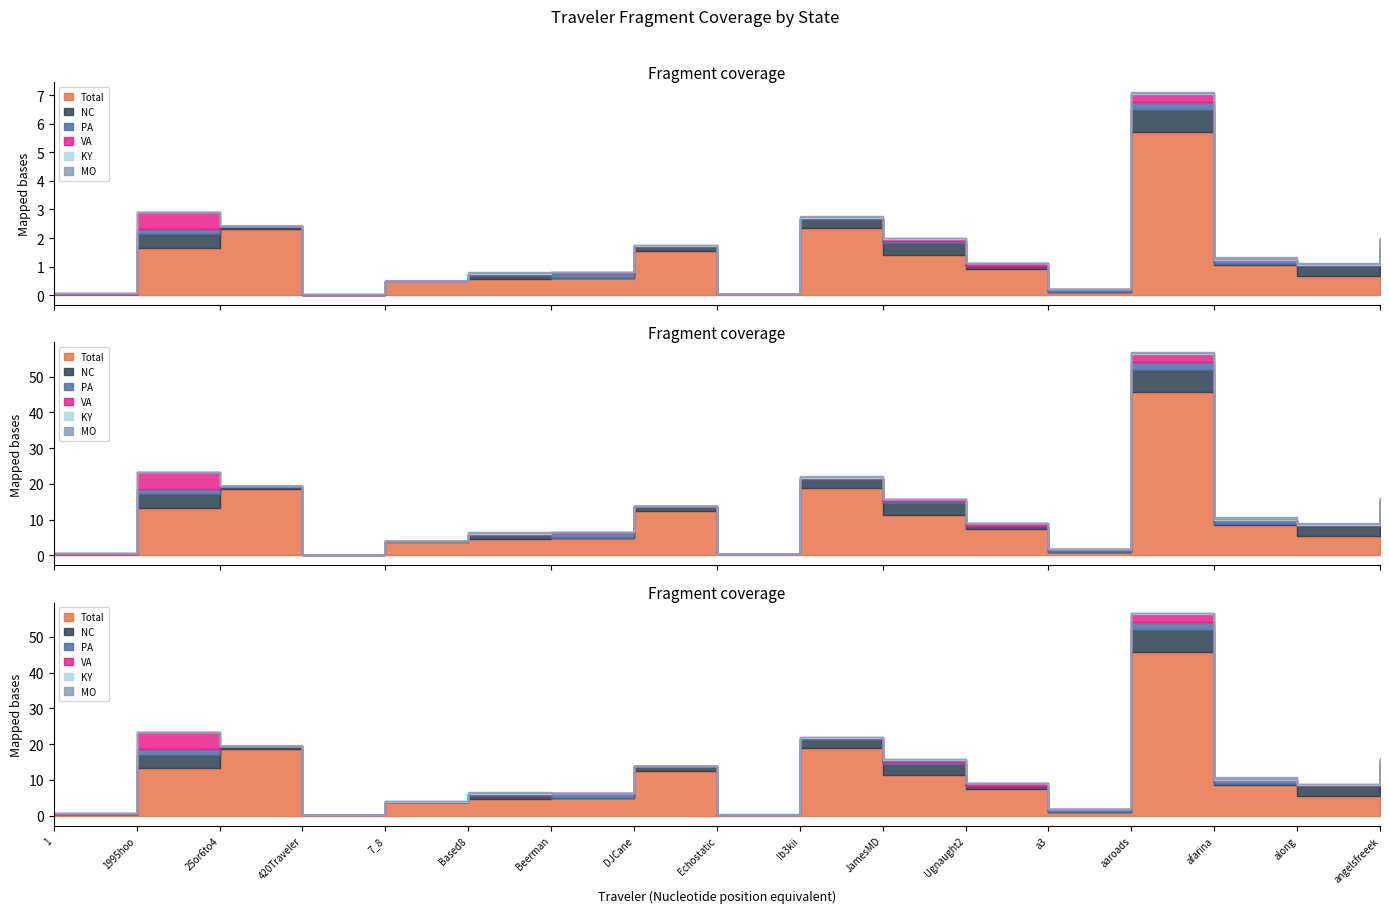

Does the chart have visible grid lines?

No